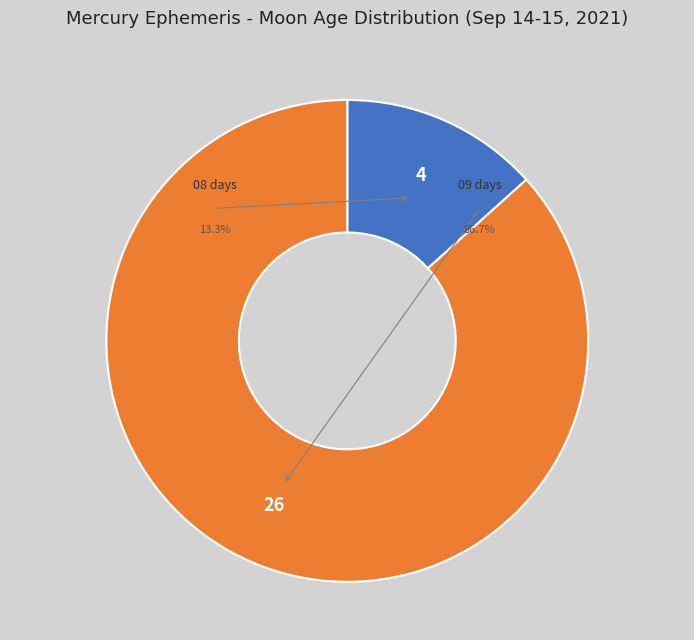

Is Sep 14 22:00 the majority of the pie?

No